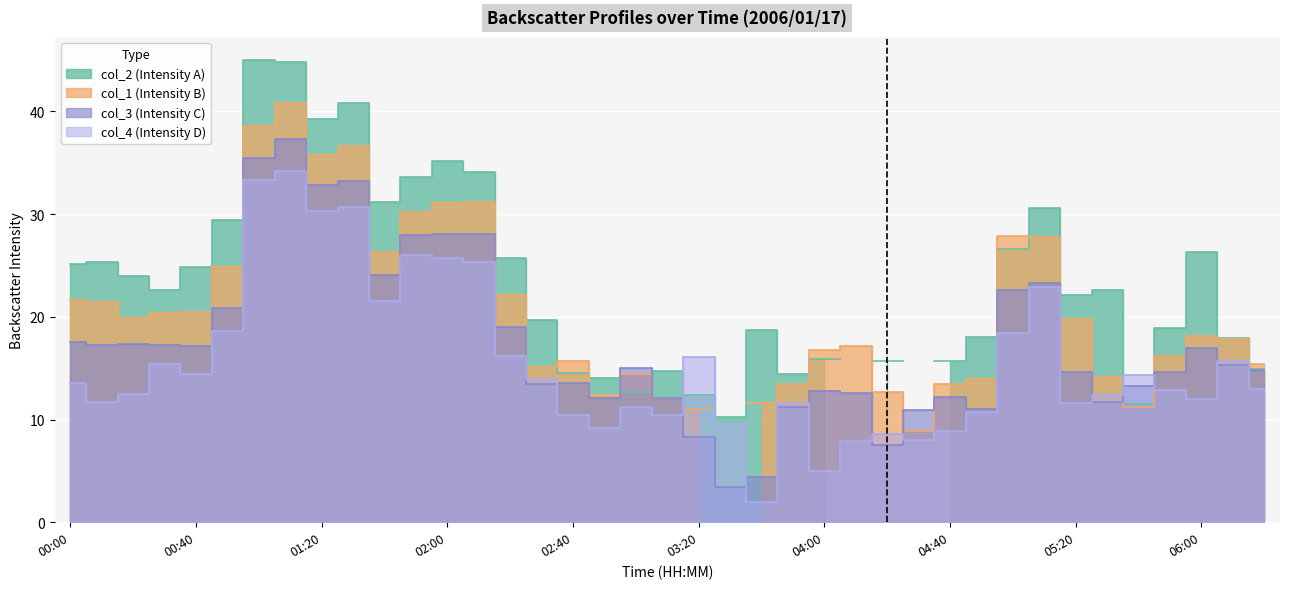

True or false: col_4 has more than 1 points higher than both neighbors.

True